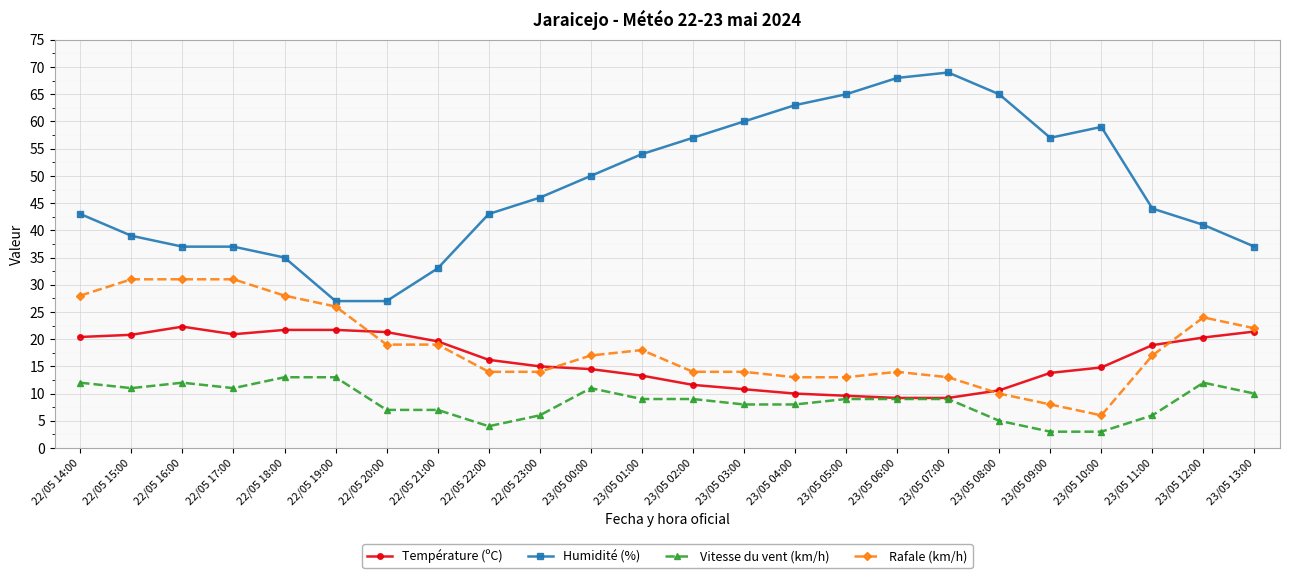

What is the difference between the second highest and second lowest values in the Humidité (%) series?

41.0